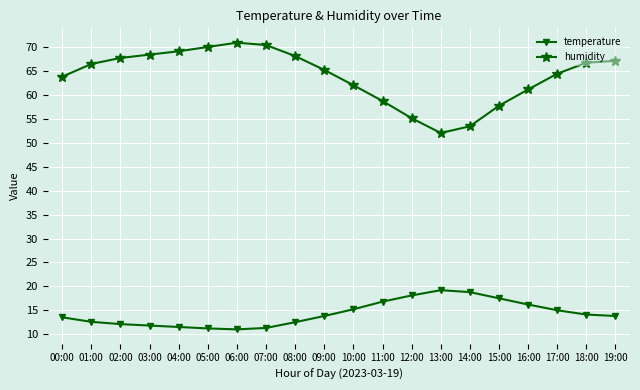

At 00:00, list the series in order from largest to smallest.

humidity, temperature